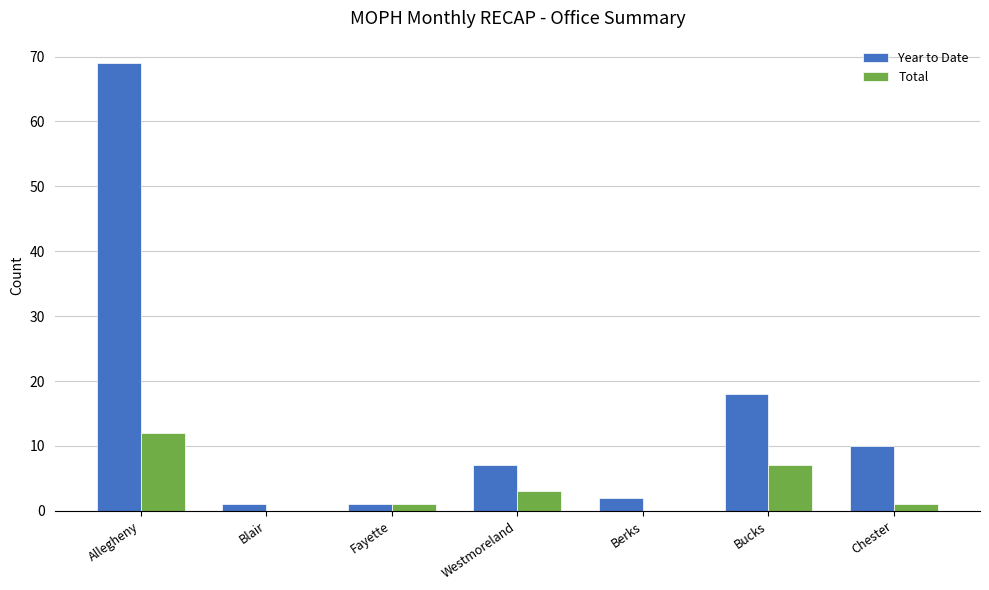

Which series has the largest total across all categories?

Year to Date